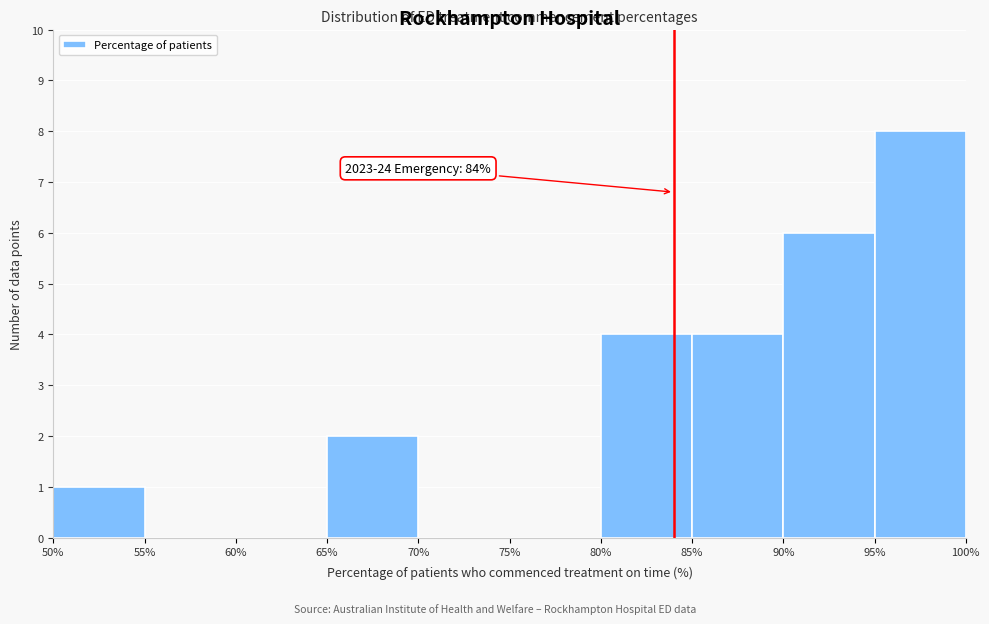

Over which range of the x-axis is the bar tallest?

95% to 100%